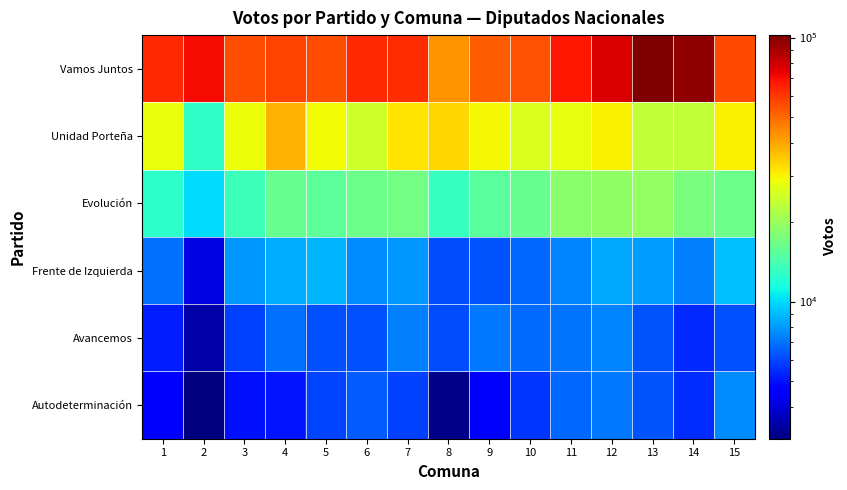

Reading right to left, what are all the values shown in this chart?

Vamos Juntos: 15=56334	14=96269	13=102132	12=76705	11=68088	10=54978	9=52411	8=42424	7=62352	6=63866	5=55532	4=57684	3=55014	2=70828	1=63885
Unidad Porteña: 15=30416	14=23466	13=23672	12=30048	11=27923	10=26314	9=29310	8=33365	7=31444	6=25060	5=29169	4=38219	3=28764	2=12678	1=28085
Evolución: 15=16446	14=17481	13=19418	12=19302	11=18587	10=16164	9=15110	8=13110	7=17085	6=16583	5=15326	4=15959	3=13520	2=10130	1=12557
Frente de Izquierda: 15=9098	14=7371	13=8065	12=8392	11=7398	10=6730	9=6334	8=6115	7=8023	6=7681	5=8725	4=8571	3=7932	2=4092	1=6900
Avancemos: 15=6228	14=5386	13=6303	12=7470	11=7080	10=6833	9=7111	8=6108	7=7310	6=6199	5=6261	4=6935	3=5872	2=3455	1=5227
Autodeterminación: 15=7684	14=5510	13=6301	12=7185	11=6743	10=5672	9=4610	8=3139	7=5872	6=6520	5=5966	4=5044	3=4983	2=3023	1=4476